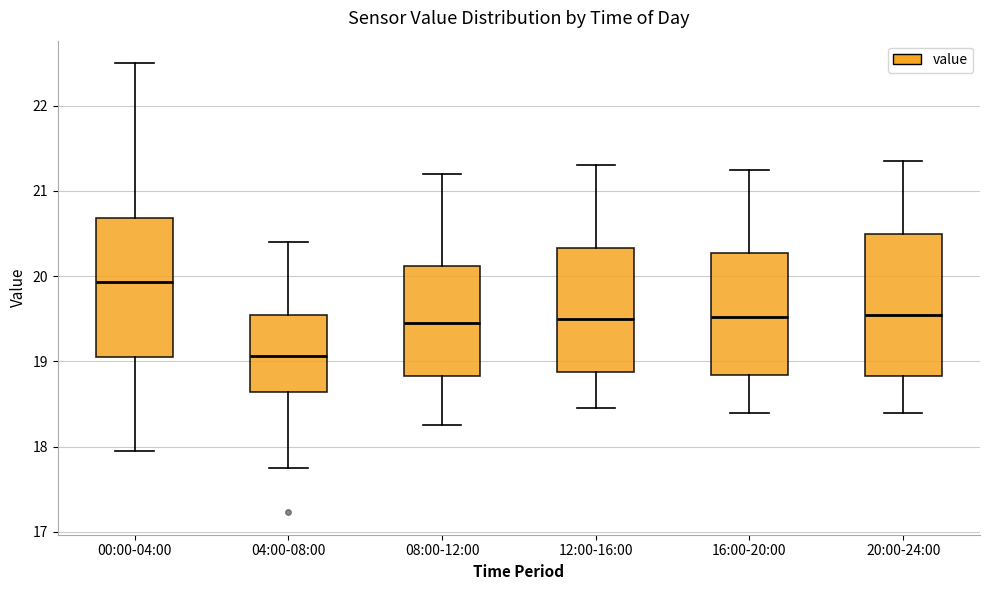

Reading left to right, transcribe this box plot: for each box, give where its median line is, the range the box spans, and where its two whiskers end, as read against the y-axis. The values are not printed on the chart, so give them approximately, as read against the axis.

00:00-04:00: median 19.9, box 19.1 to 20.7, whiskers 18.0 to 22.5
04:00-08:00: median 19.1, box 18.6 to 19.6, whiskers 17.8 to 20.4
08:00-12:00: median 19.5, box 18.8 to 20.1, whiskers 18.3 to 21.2
12:00-16:00: median 19.5, box 18.9 to 20.3, whiskers 18.5 to 21.3
16:00-20:00: median 19.5, box 18.8 to 20.3, whiskers 18.4 to 21.3
20:00-24:00: median 19.6, box 18.8 to 20.5, whiskers 18.4 to 21.4